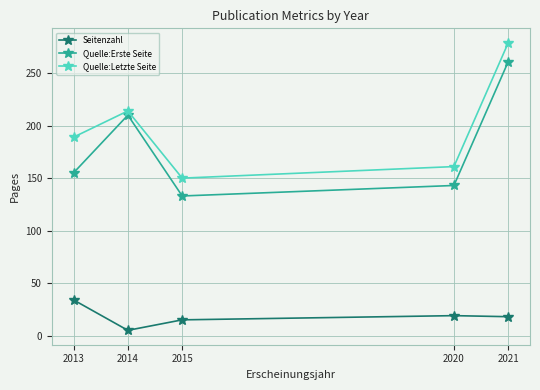

At 2013, list the series in order from largest to smallest.

Quelle:Letzte Seite, Quelle:Erste Seite, Seitenzahl